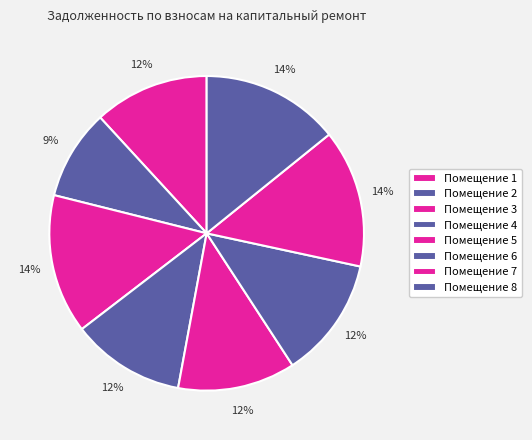

Does any single category account for the majority?

No